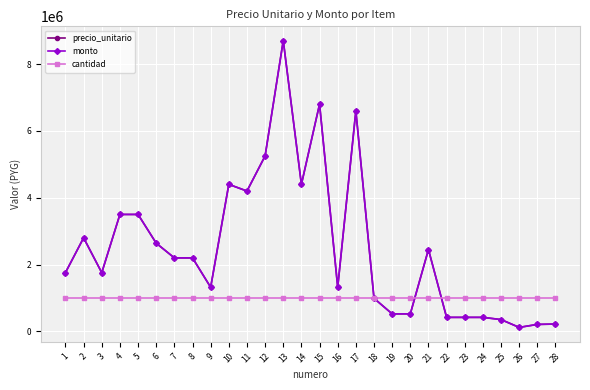

The value of precio_unitario at 3 is 1757000. True or false?

True